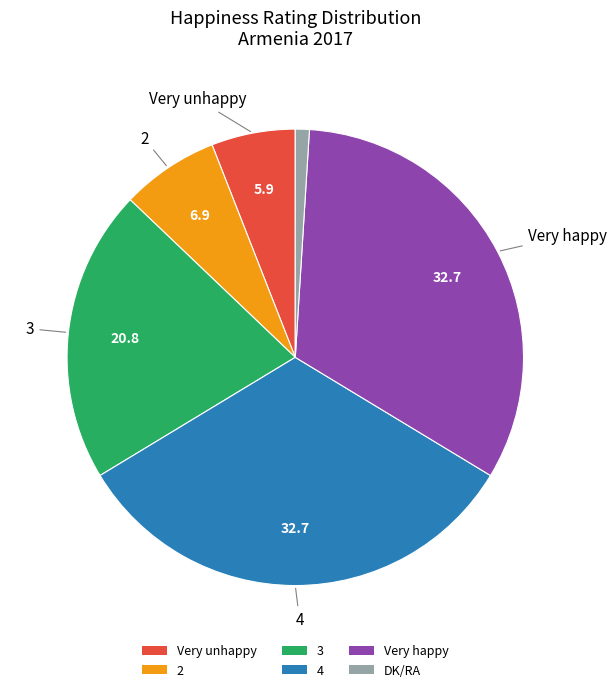

Is the sum of Very unhappy and DK/RA greater than half?

No